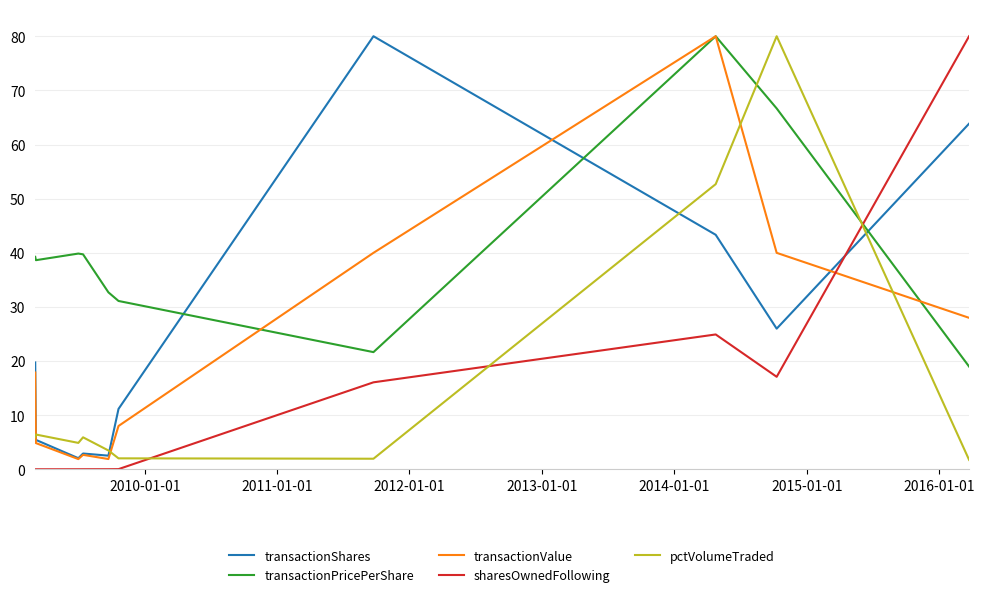

What is the average value of the sharesOwnedFollowing series?

13.8